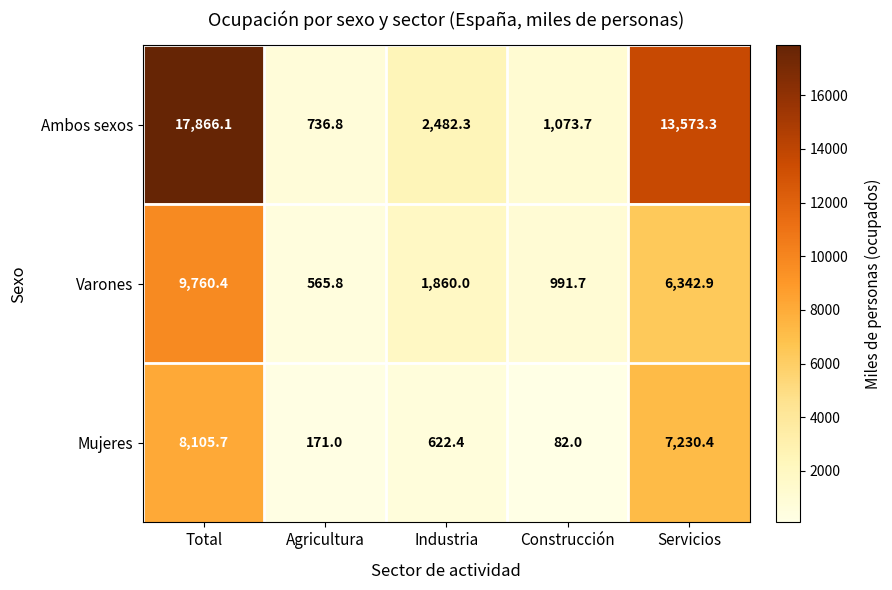

Is the value of Mujeres at Total greater than the value of Varones at Total?

No